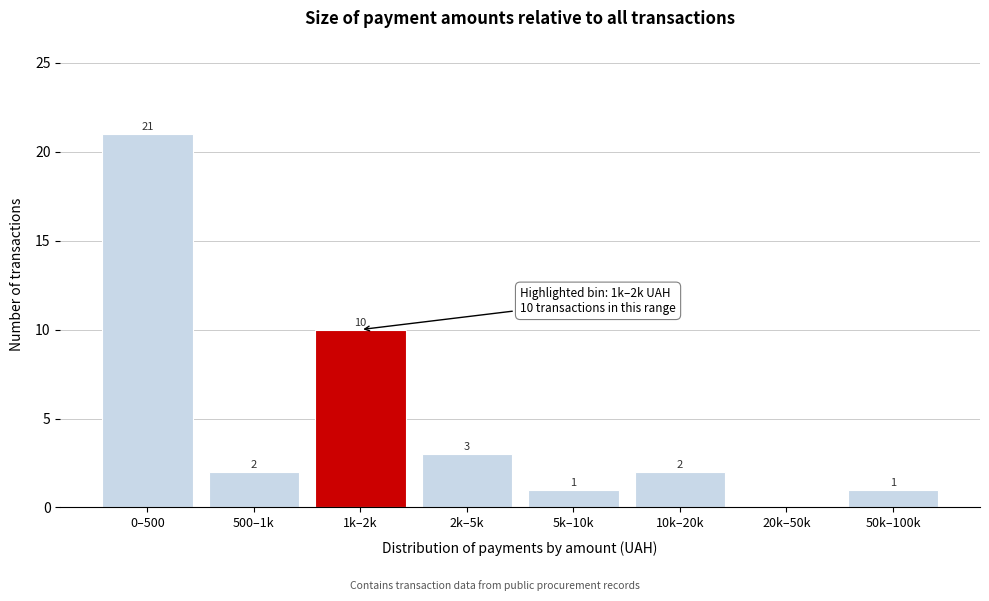

Reading left to right, extract all data points from this chart.

0–500=21	500–1k=2	1k–2k=10	2k–5k=3	5k–10k=1	10k–20k=2	20k–50k=0	50k–100k=1